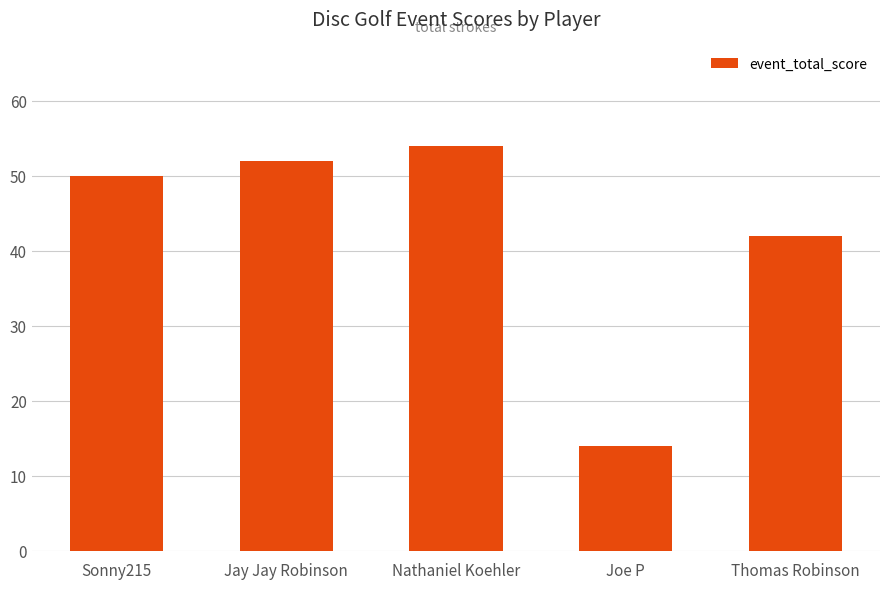

Rank the categories by value from highest to lowest.

Nathaniel Koehler, Jay Jay Robinson, Sonny215, Thomas Robinson, Joe P